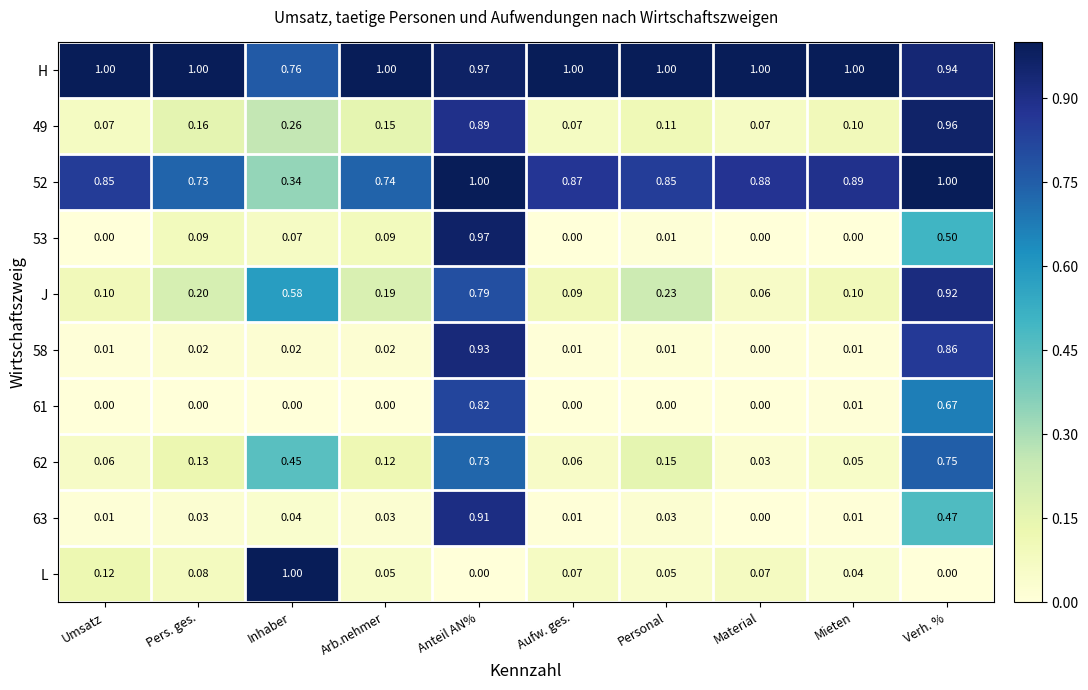

Which series changed the most between Material and Verh. %?

49